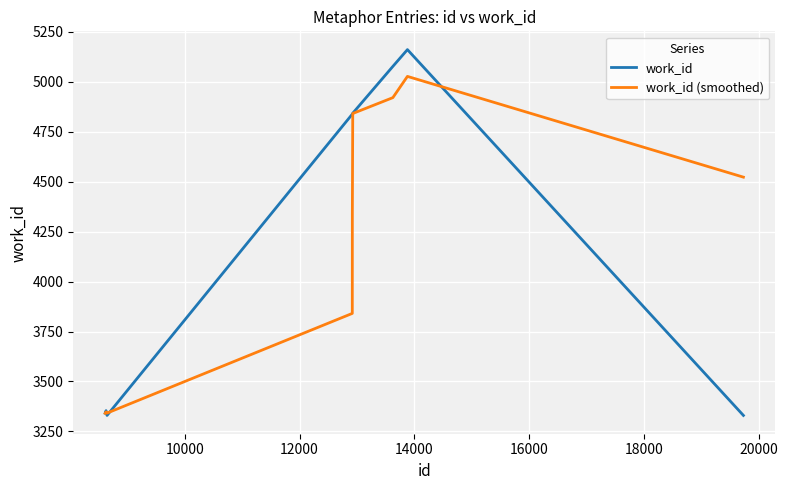

Which series has the largest range (max minus min)?

work_id